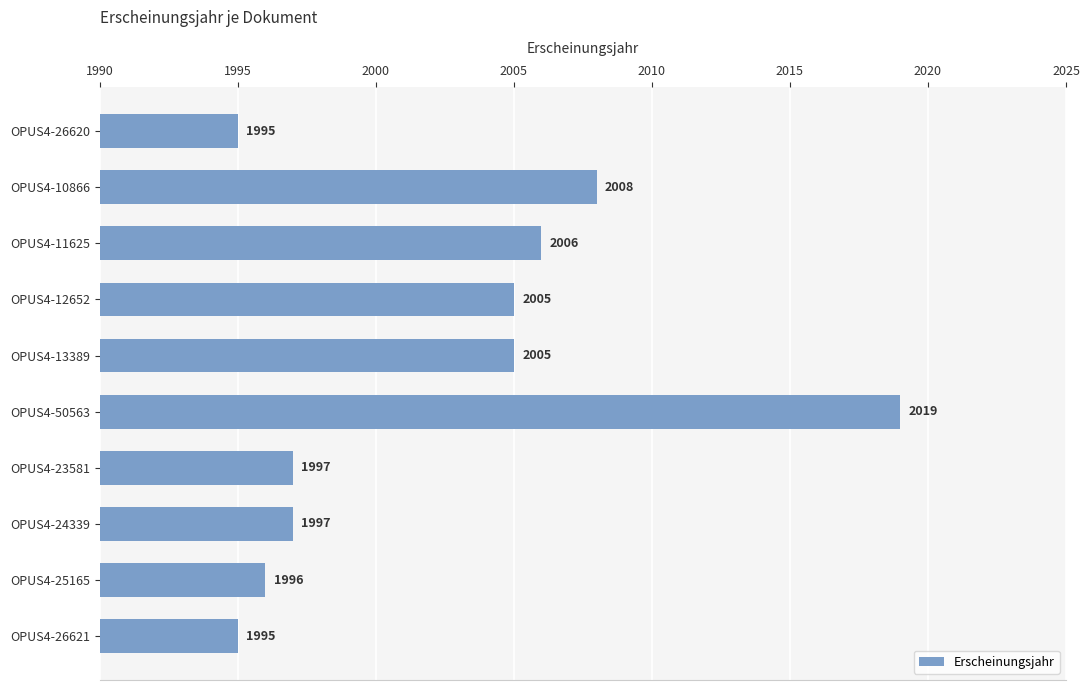

What is the label of the 9th bar from the top?

OPUS4-25165